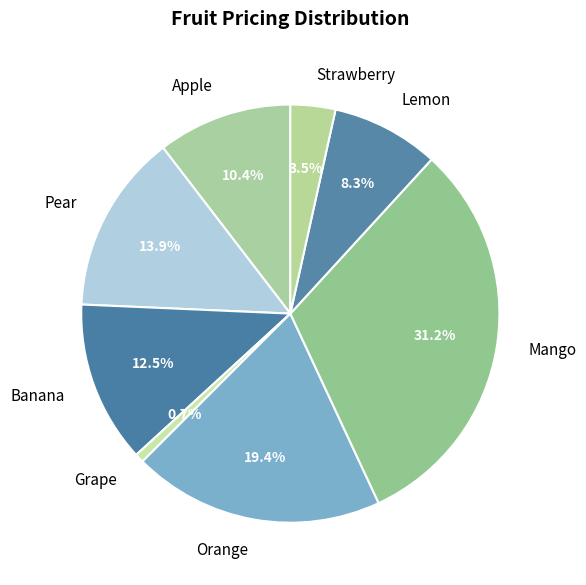

To the nearest percent, what is the average slice percentage?

12%